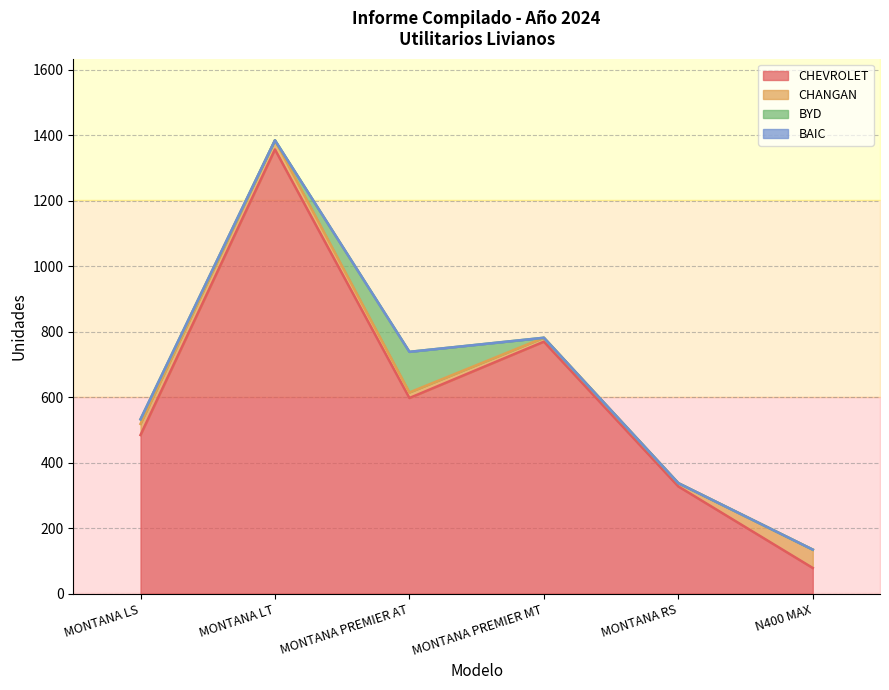

At MONTANA RS, list the series in order from largest to smallest.

CHEVROLET, CHANGAN, BYD, BAIC